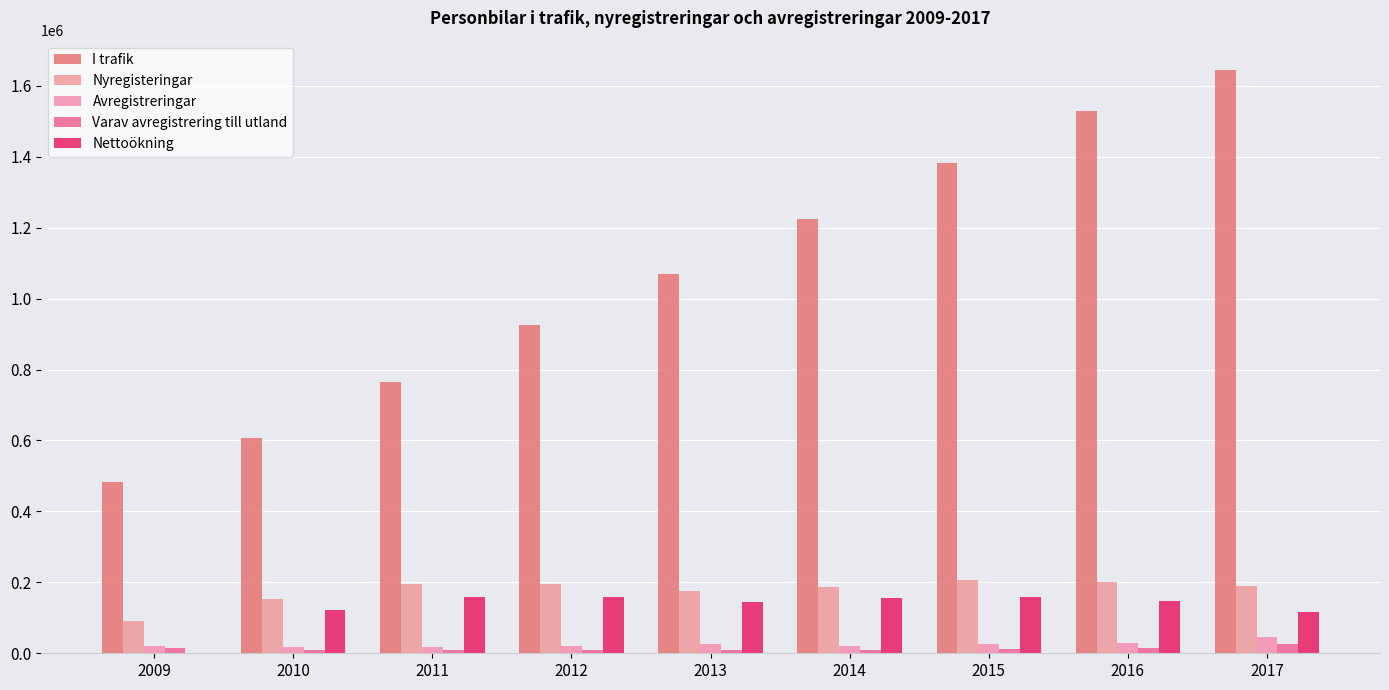

Reading left to right, transcribe all the data shown in this chart.

I trafik: 484083	606570	766042	924197	1068035	1224287	1381784	1529744	1644862
Nyregisteringar: 91183	154282	195153	195419	175438	188034	206400	201057	191067
Avregistreringar: 20066	17762	16733	20038	26098	21513	25286	29987	44608
Varav avregistrering till utland: 14104	9947	7990	9794	7946	9151	11043	13772	26272
Nettoökning: 0	122487	159472	158155	143838	156252	157497	147960	115118